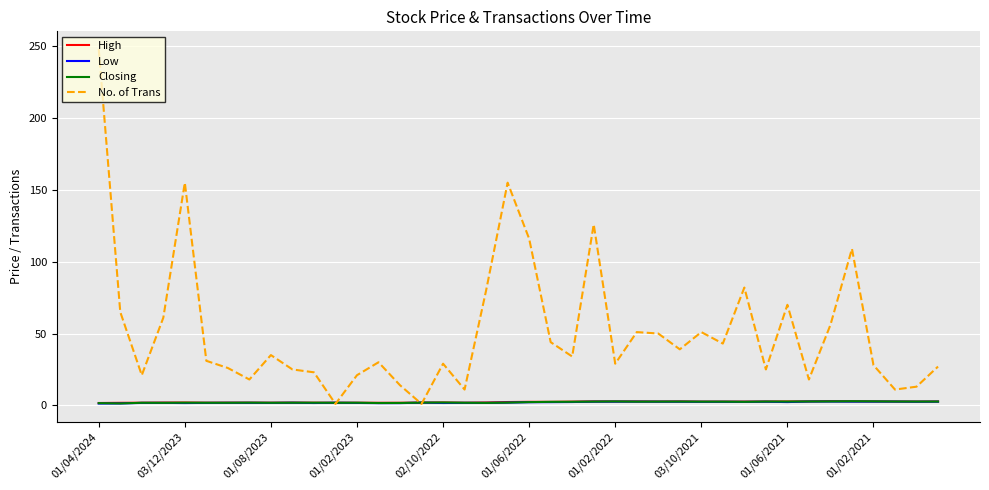

What is the maximum value shown in the chart?

248.0